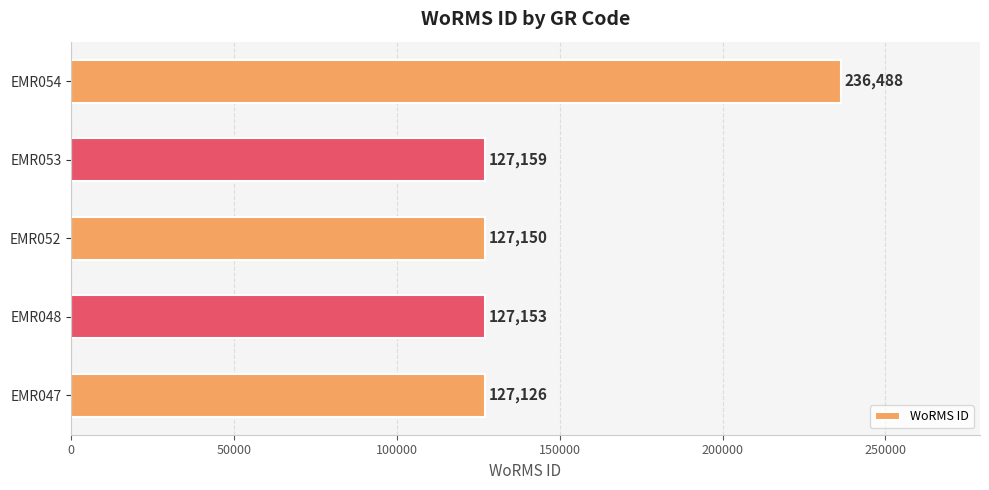

Where is the data nearest to the value 181807?

EMR053